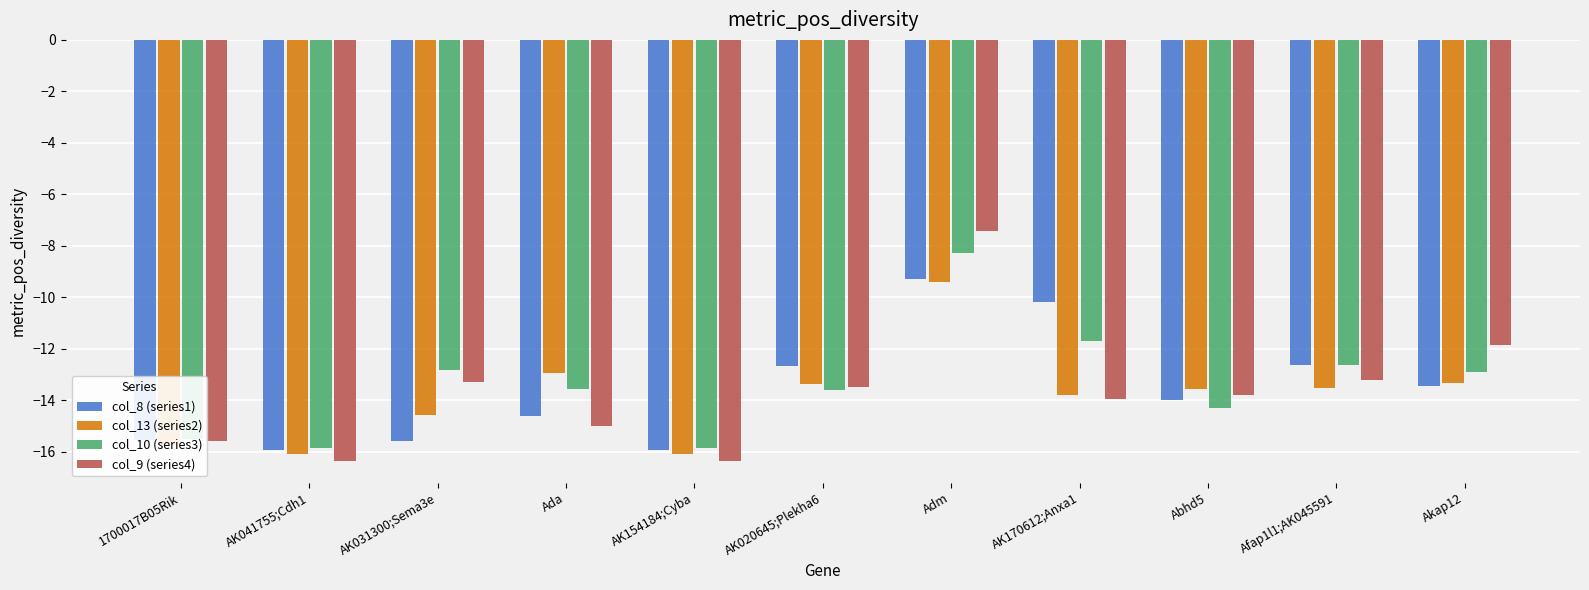

What is the smallest value displayed?

-16.4